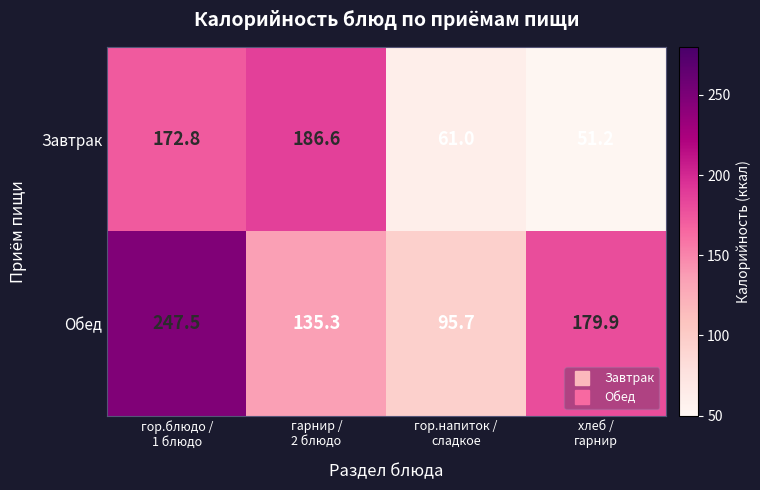

Which series has the largest total across all categories?

Обед